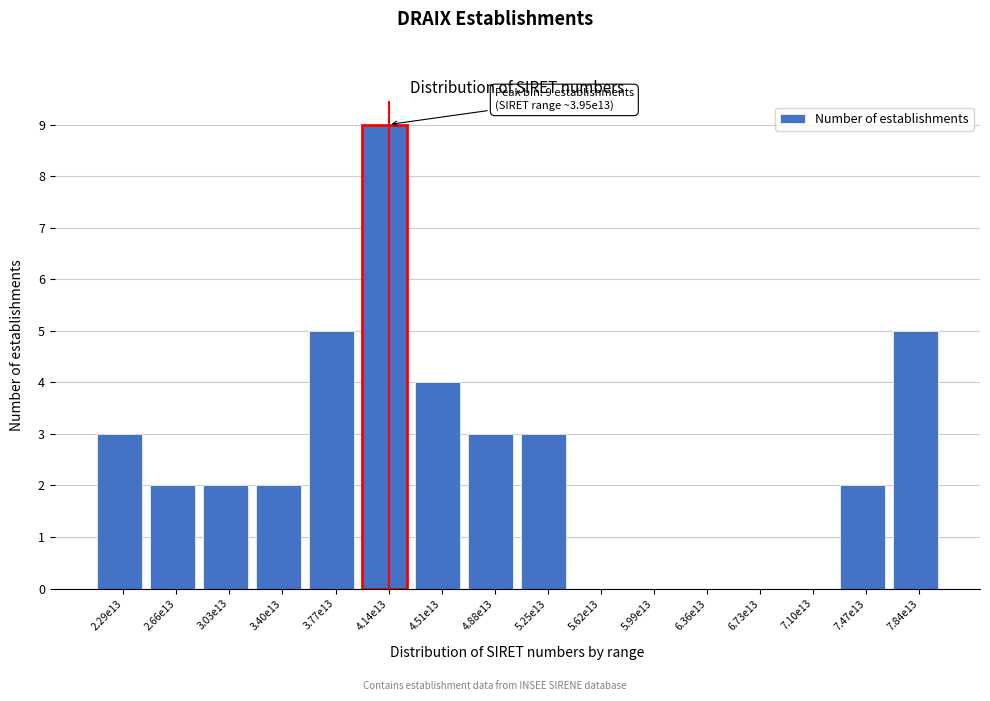

Reading left to right, extract all data points from this chart.

2.29e13=3	2.66e13=2	3.03e13=2	3.40e13=2	3.77e13=5	4.14e13=9	4.51e13=4	4.88e13=3	5.25e13=3	5.62e13=0	5.99e13=0	6.36e13=0	6.73e13=0	7.10e13=0	7.47e13=2	7.84e13=5